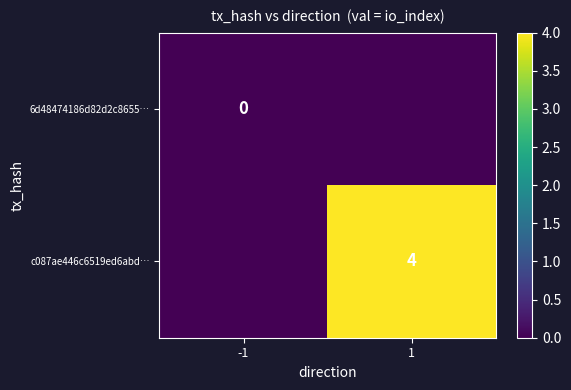

Is the value of c087ae446c6519ed6abd… at 1 greater than the value of 6d48474186d82d2c8655… at -1?

Yes